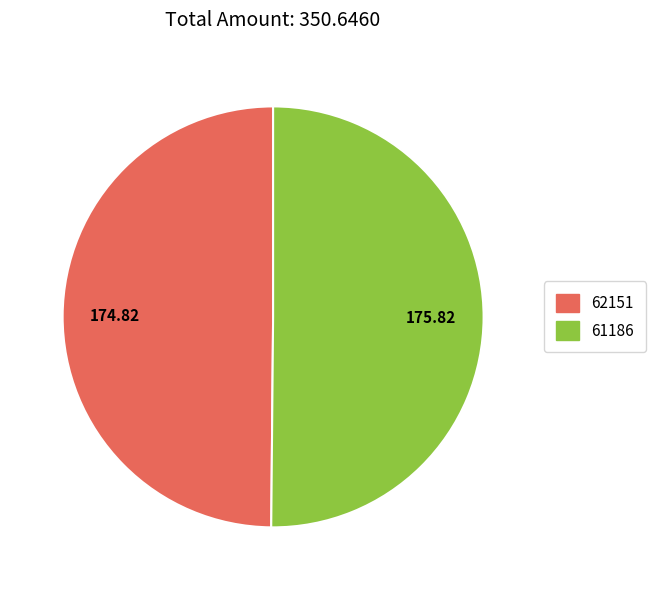

Is the sum of 61186 and 62151 greater than half?

Yes